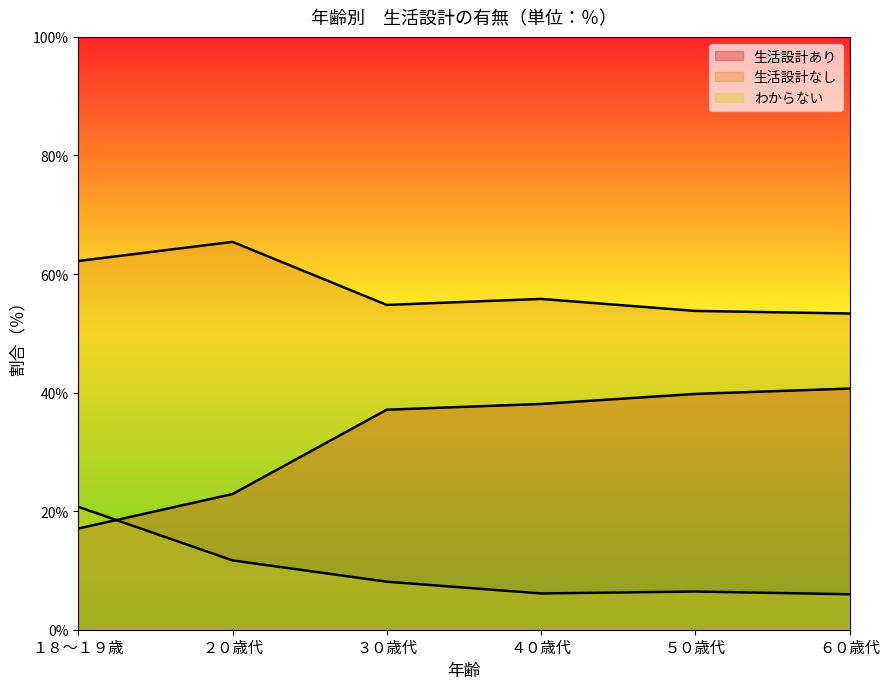

Which category has the highest value in the 生活設計なし series?

２０歳代